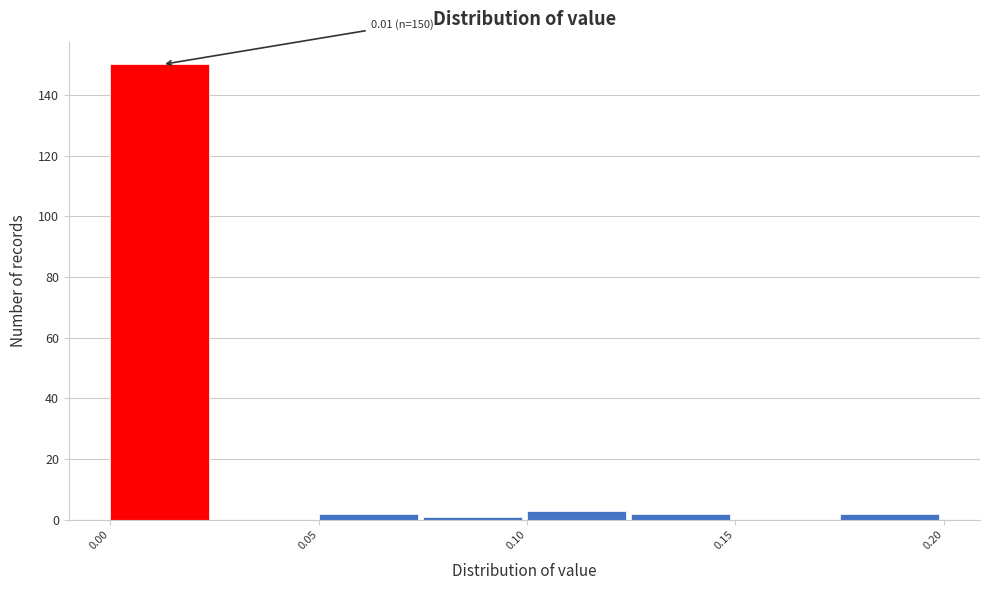

Over which range of the x-axis is the bar tallest?

0.000 to 0.025